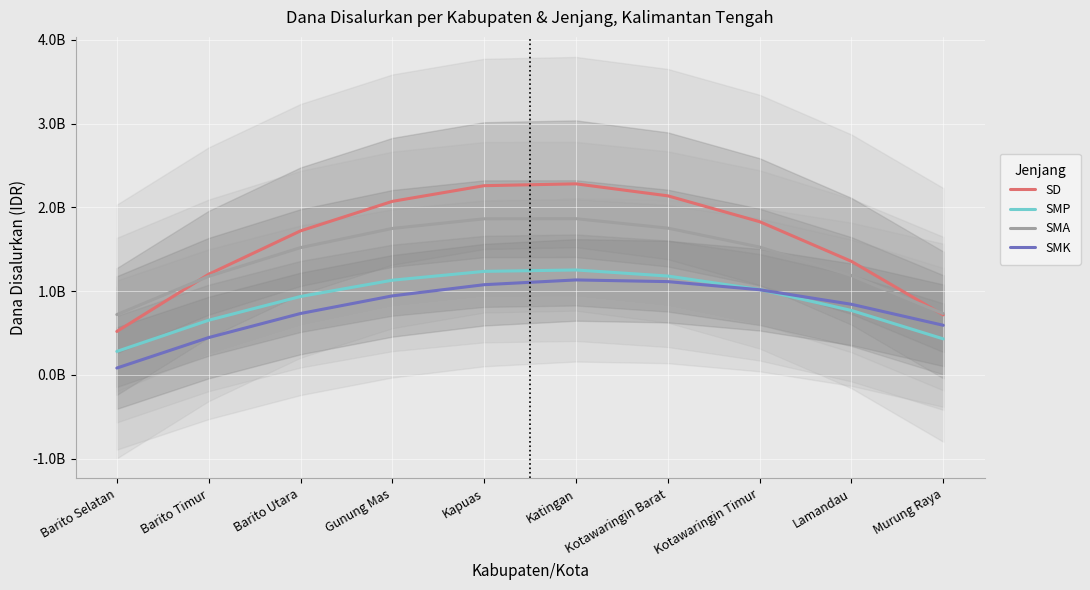

What is the greatest value displayed?

2280789545.5